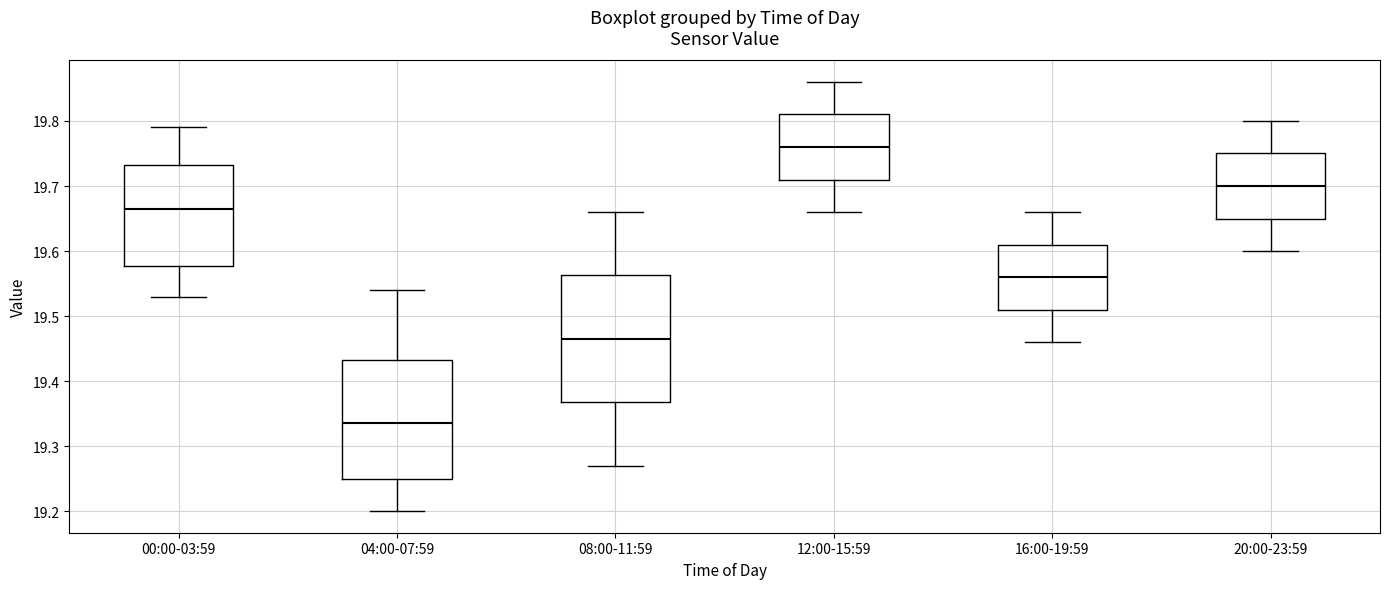

Where is the lower edge of the box for 00:00-03:59 on the y-axis? The values are not printed on the chart, so give them approximately, as read against the axis.

19.58